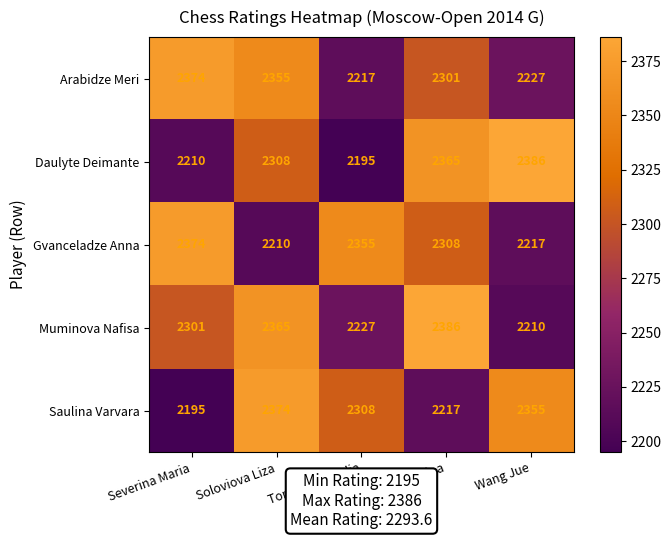

Which series has the largest range (max minus min)?

Daulyte Deimante